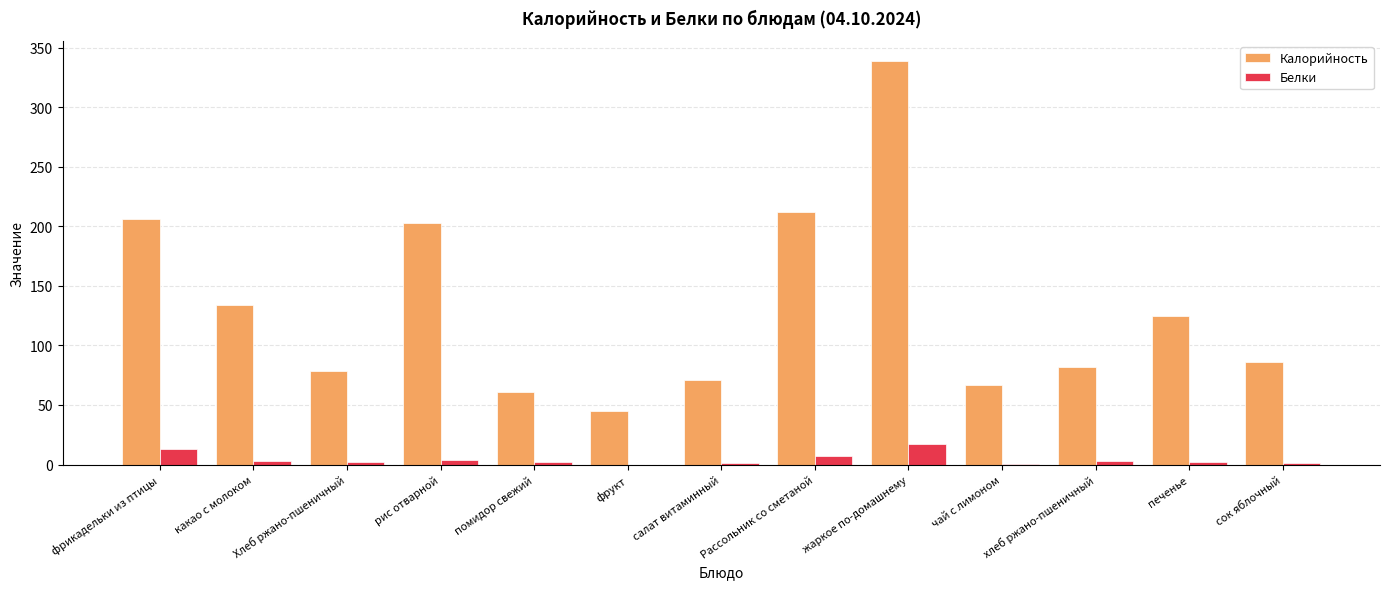

What are all the series names shown in the legend?

Калорийность, Белки